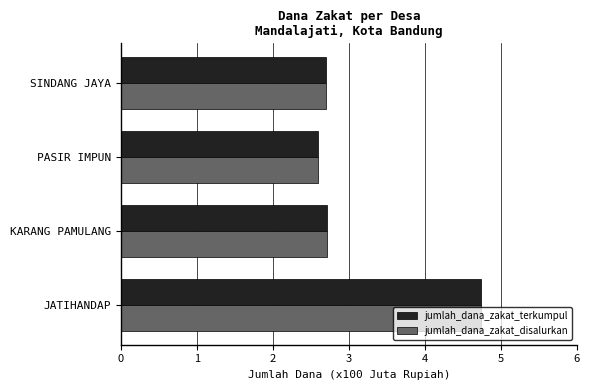

What is the difference between the second highest and minimum values in the jumlah_dana_zakat_disalurkan series?

0.1